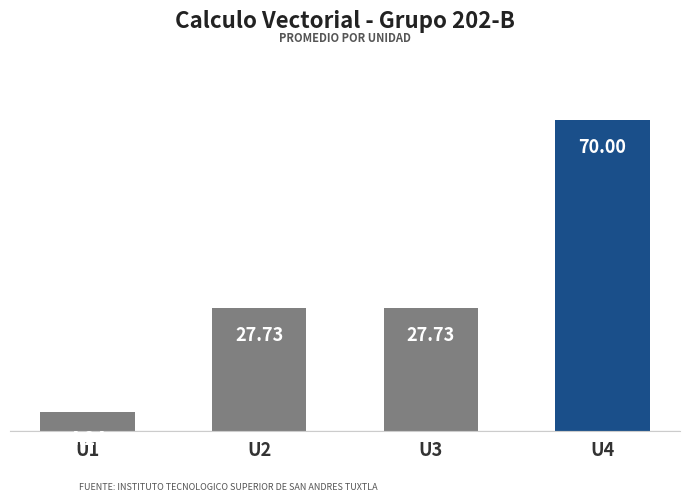

What is the sum of the values at U3 and U1?

32.0